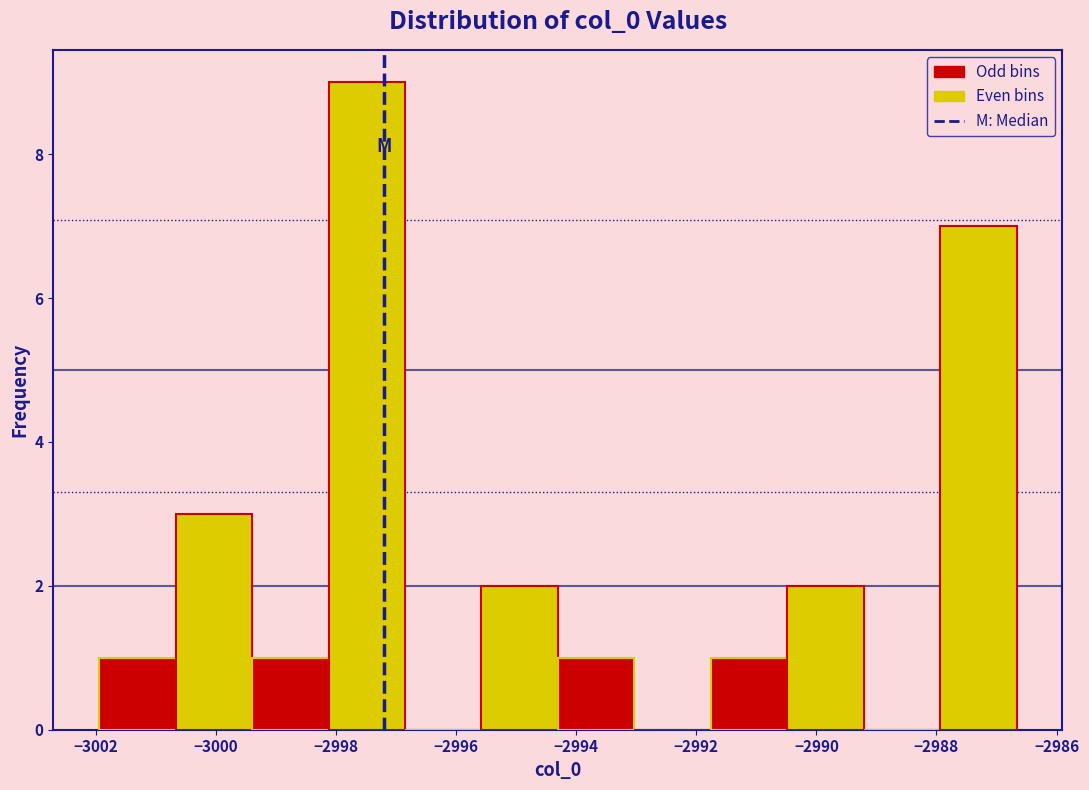

Reading left to right, transcribe this chart: for each bar, give the range it covers on the x-axis and its height. Neither the bar edges nor the heights are printed on the chart, so give them approximately, as read against the axes.

-3002.0 to -3000.6: 1
-3000.6 to -2999.4: 3
-2999.4 to -2998.2: 1
-2998.2 to -2996.8: 9
-2996.8 to -2995.6: 0
-2995.6 to -2994.4: 2
-2994.4 to -2993.0: 1
-2993.0 to -2991.8: 0
-2991.8 to -2990.4: 1
-2990.4 to -2989.2: 2
-2989.2 to -2988.0: 0
-2988.0 to -2986.6: 7